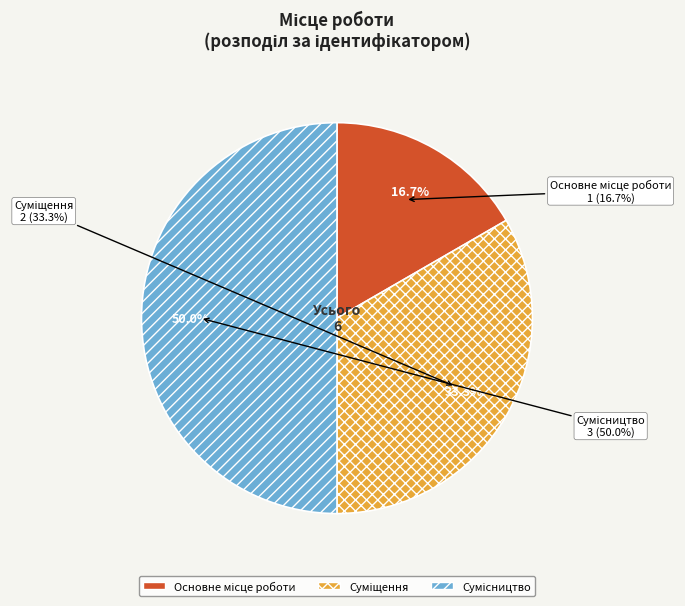

Does Суміщення represent more than half of the total?

No